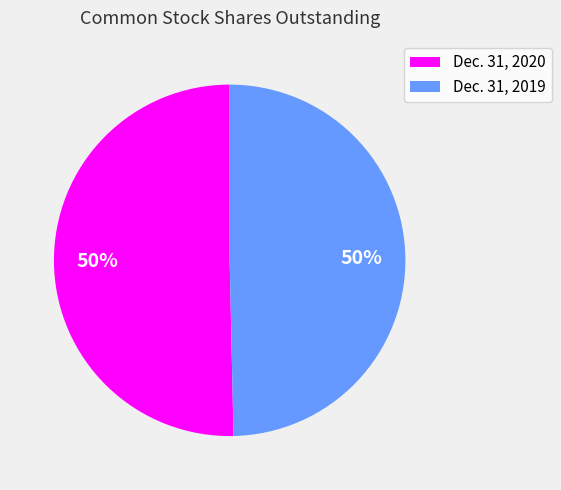

To the nearest percent, what is the average slice percentage?

50%